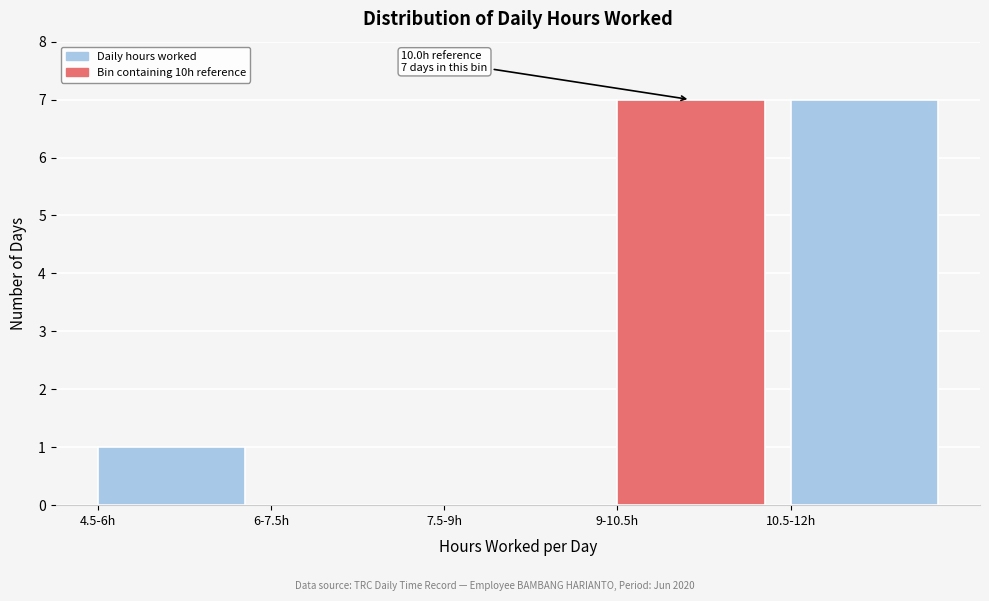

Reading left to right, extract all data points from this chart.

4.5-6h=1	6-7.5h=0	7.5-9h=0	9-10.5h=7	10.5-12h=7